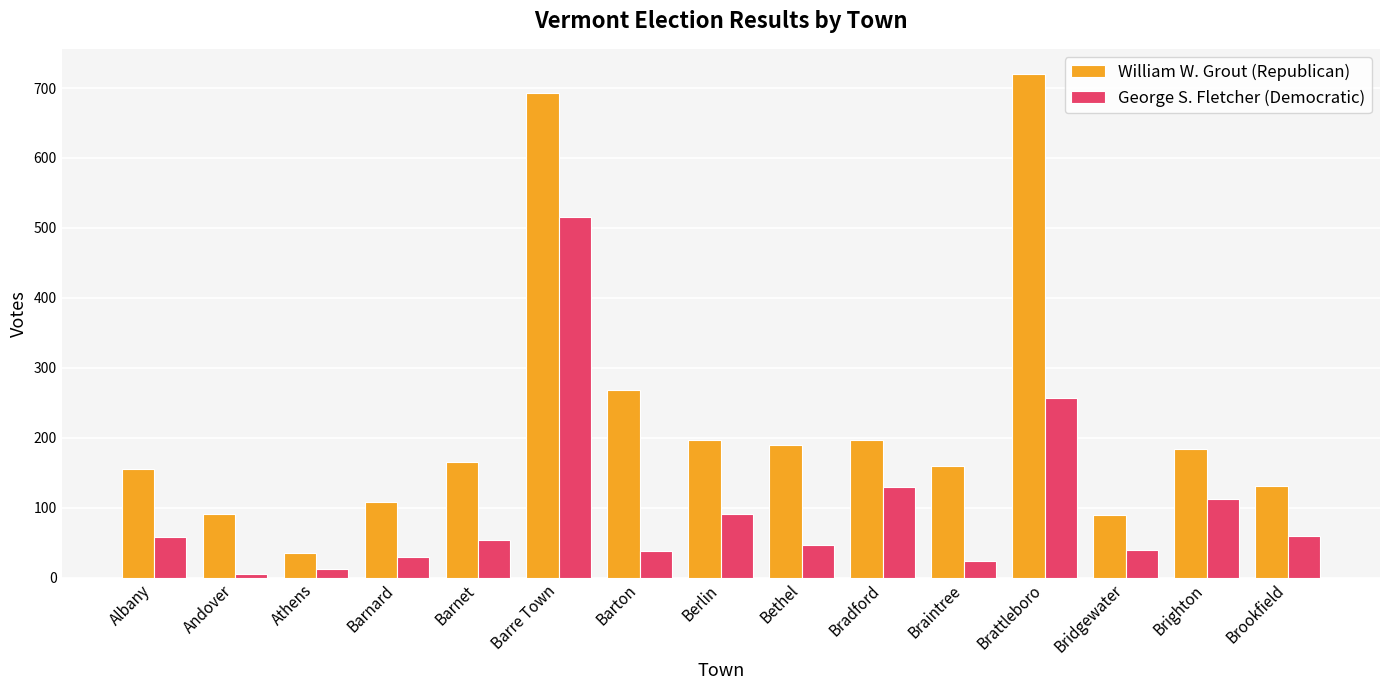

The value of George S. Fletcher (Democratic) at Barnet is 54. True or false?

True